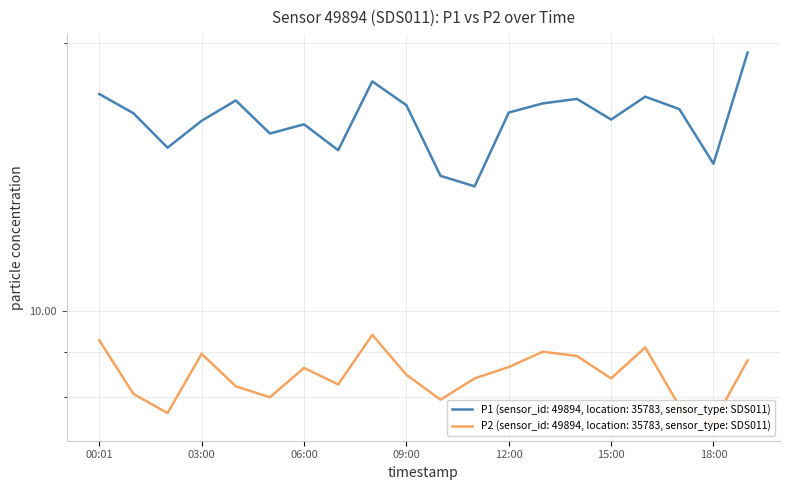

True or false: P1 and P2 cross at least once.

False